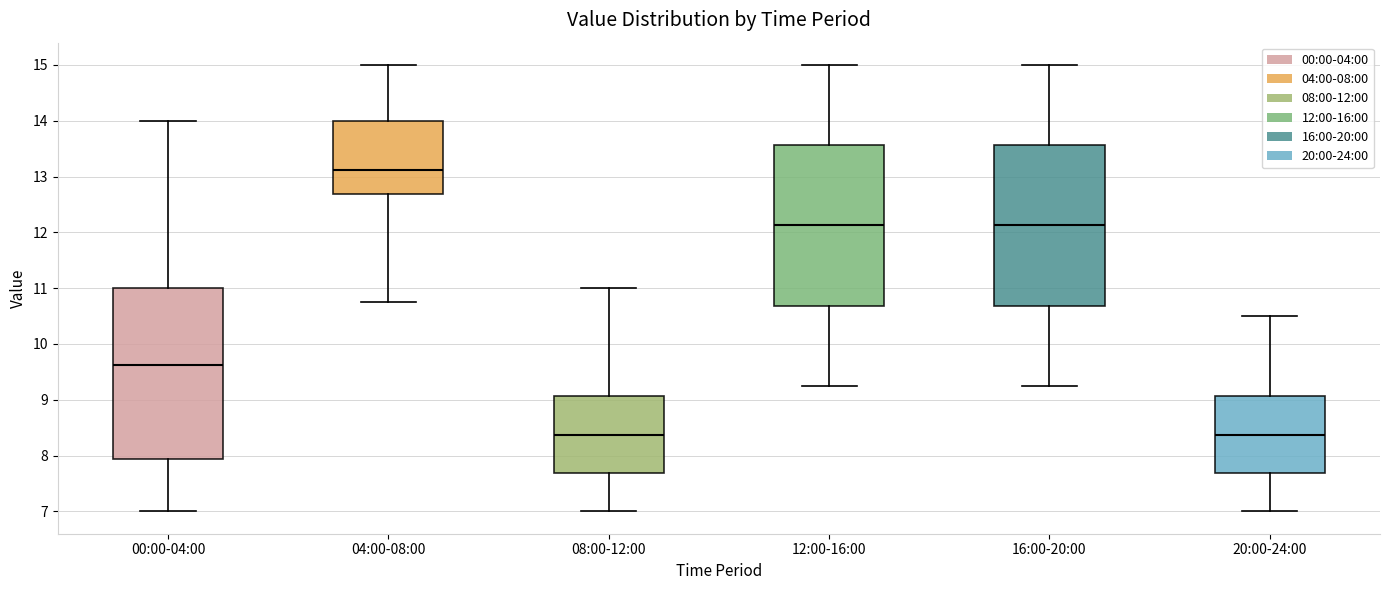

Comparing the boxes themselves (not the whiskers), which one is the tallest?

00:00-04:00